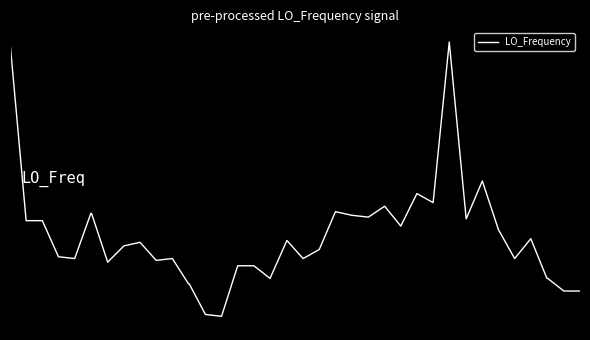

Does the chart display data point markers on the line(s)?

No